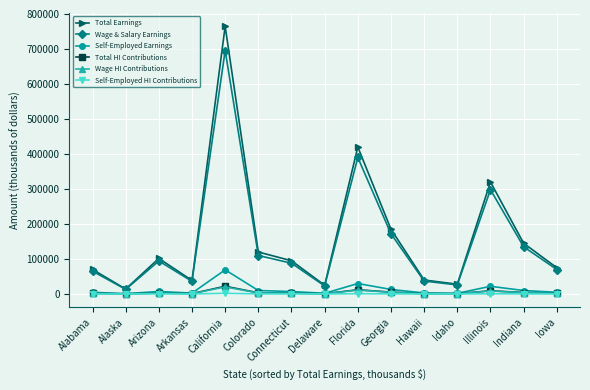

How many values in the Wage & Salary Earnings series are below 88000?

7